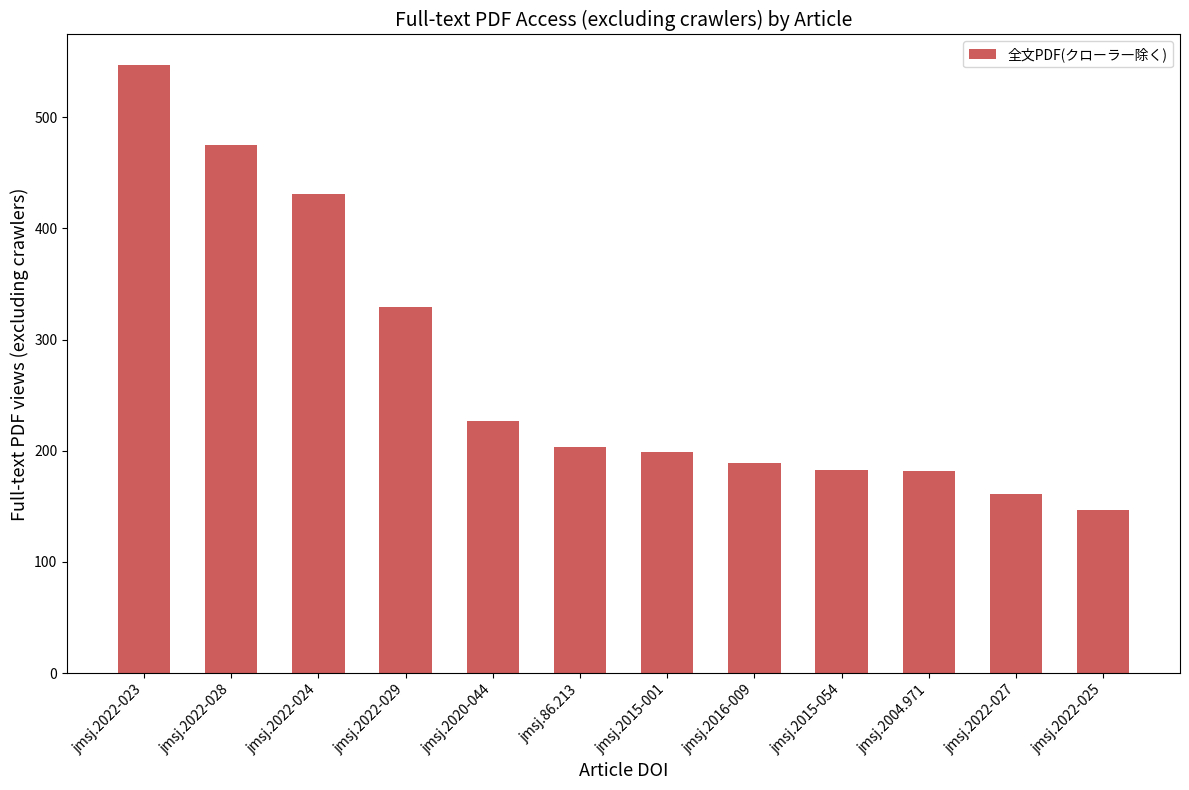

What value does the data have at jmsj.2022-023?

547